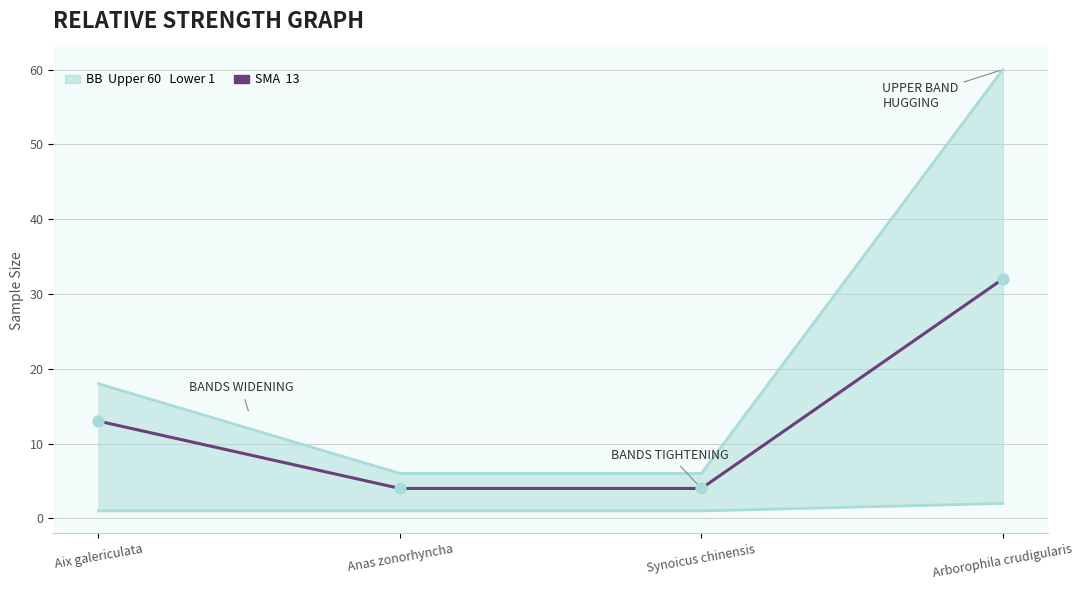

Is the value of Lower Band (SampleSize) at Aix galericulata greater than the value of SMA Markers at Synoicus chinensis?

No